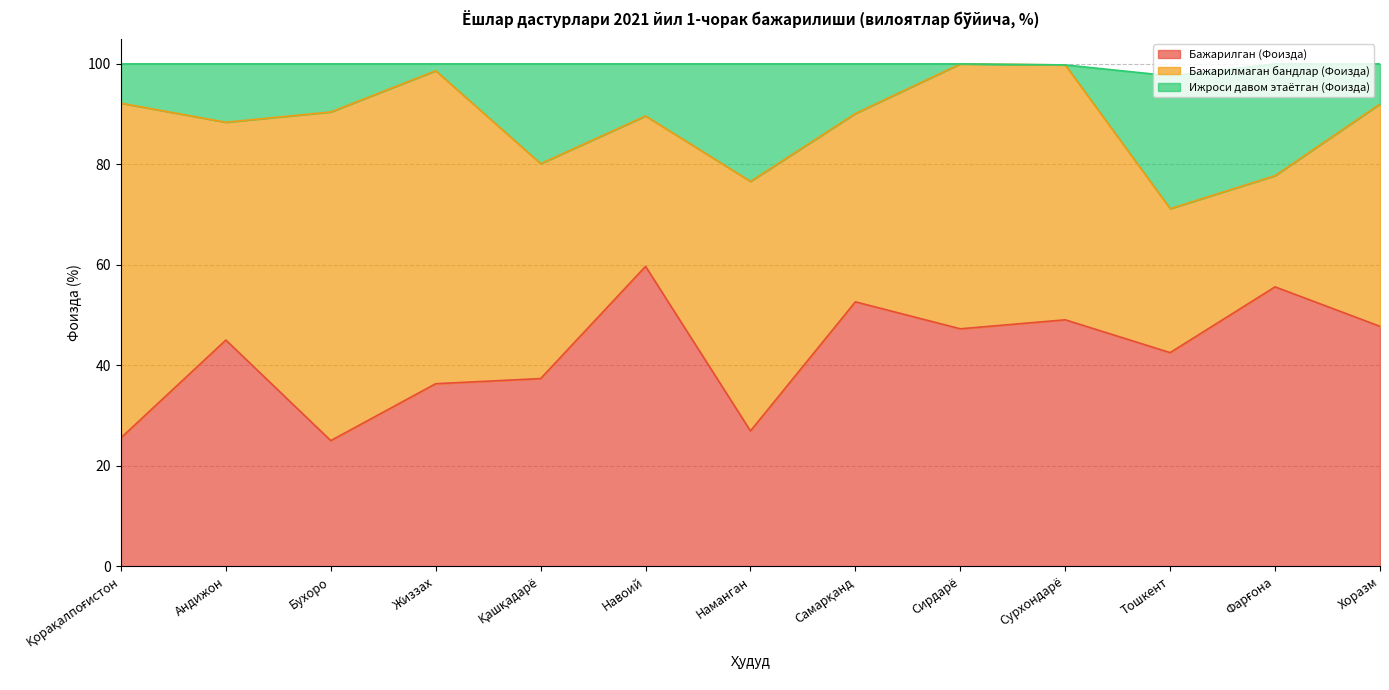

What are all the series names shown in the legend?

Бажарилган (Фоизда), Бажарилмаган бандлар (Фоизда), Ижроси давом этаётган (Фоизда)